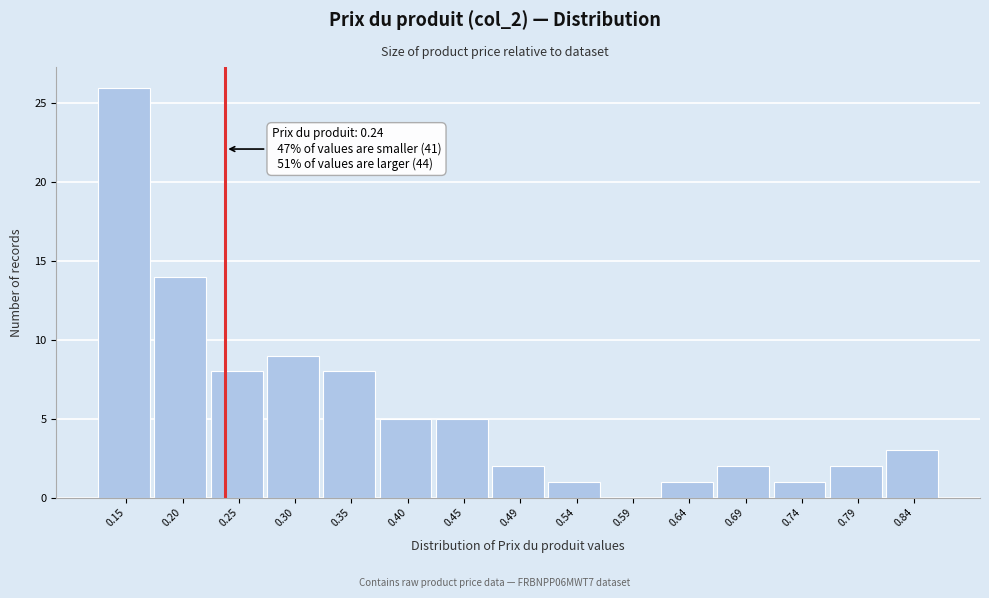

Over which range of the x-axis is the bar tallest?

0.130 to 0.180